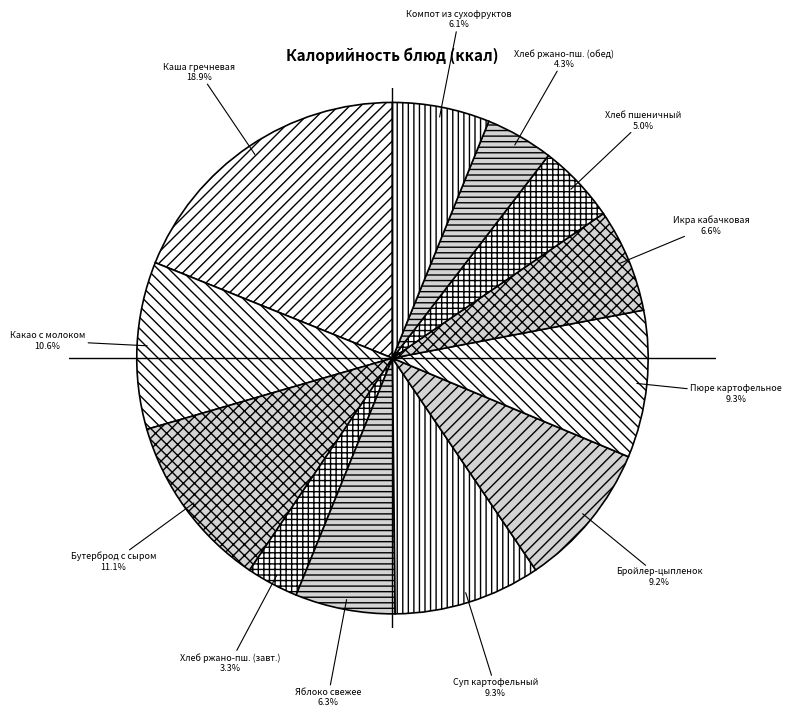

How many slices are in this pie chart?

12